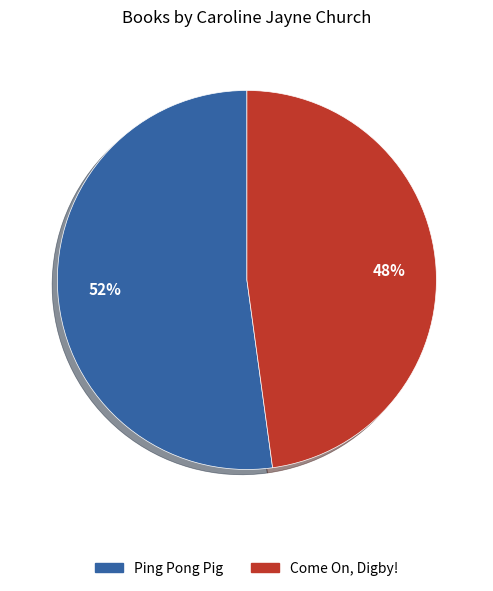

True or false: Ping Pong Pig accounts for 42% of the total.

False